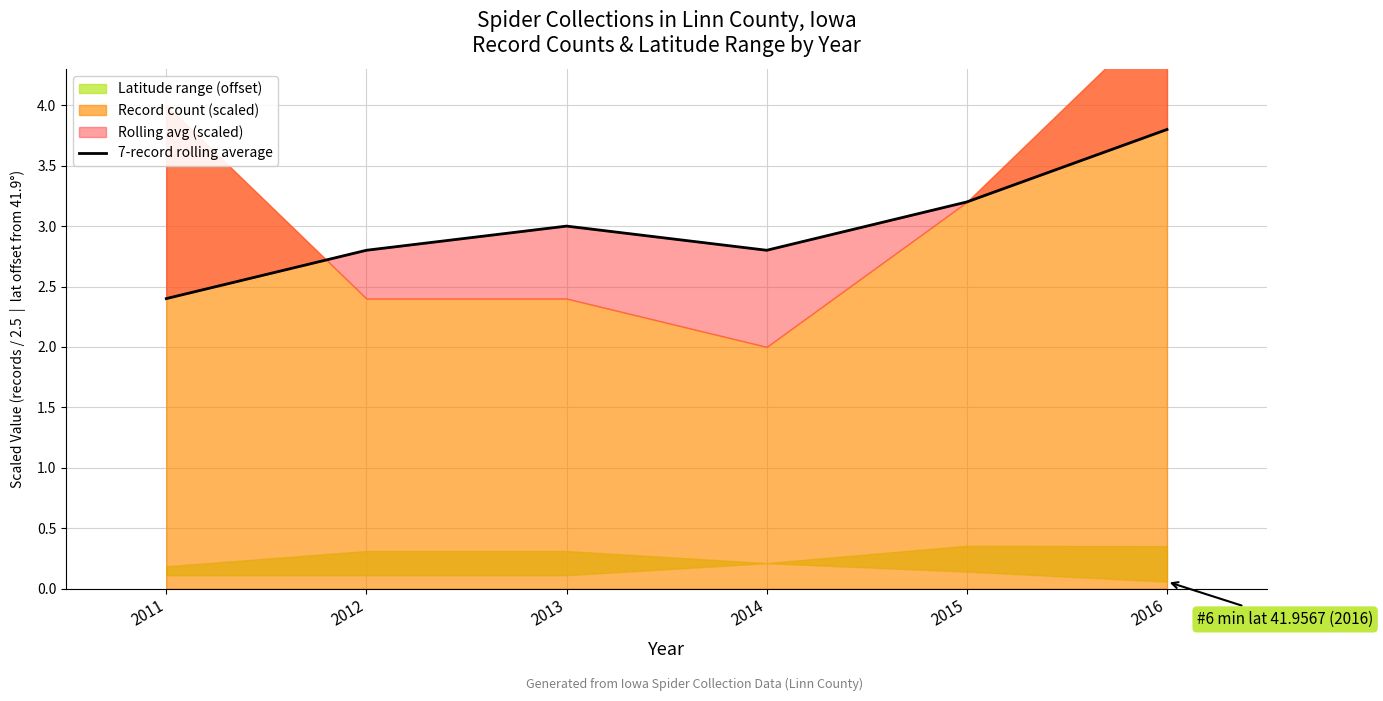

How many values are below 3?

3